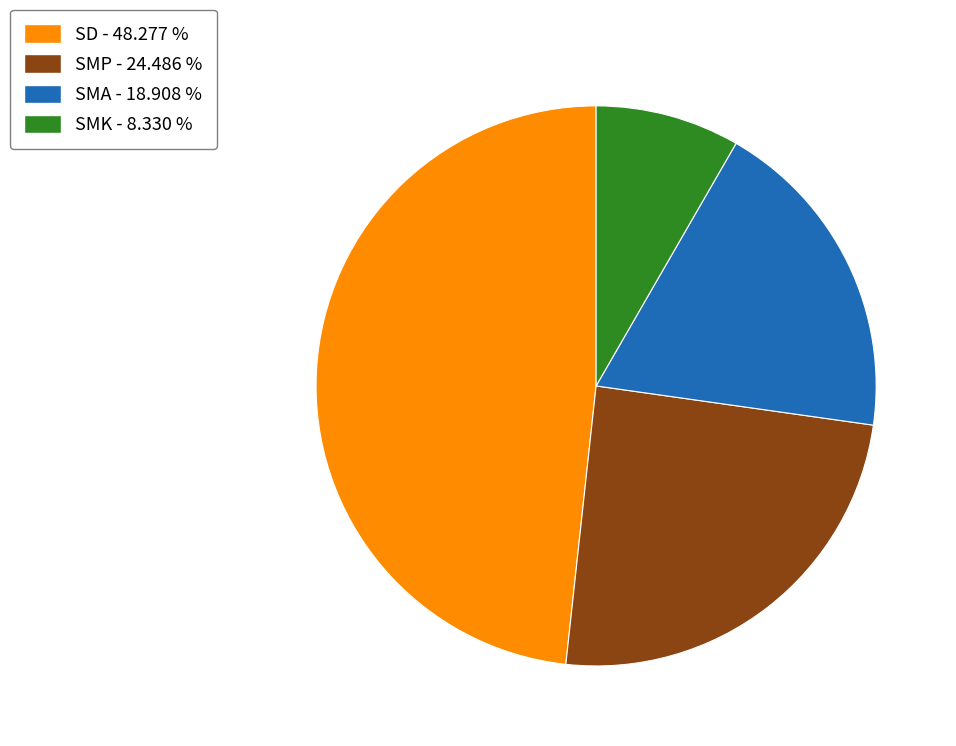

Between SMA - 18.908 % and SMK - 8.330 %, which is larger?

SMA - 18.908 %